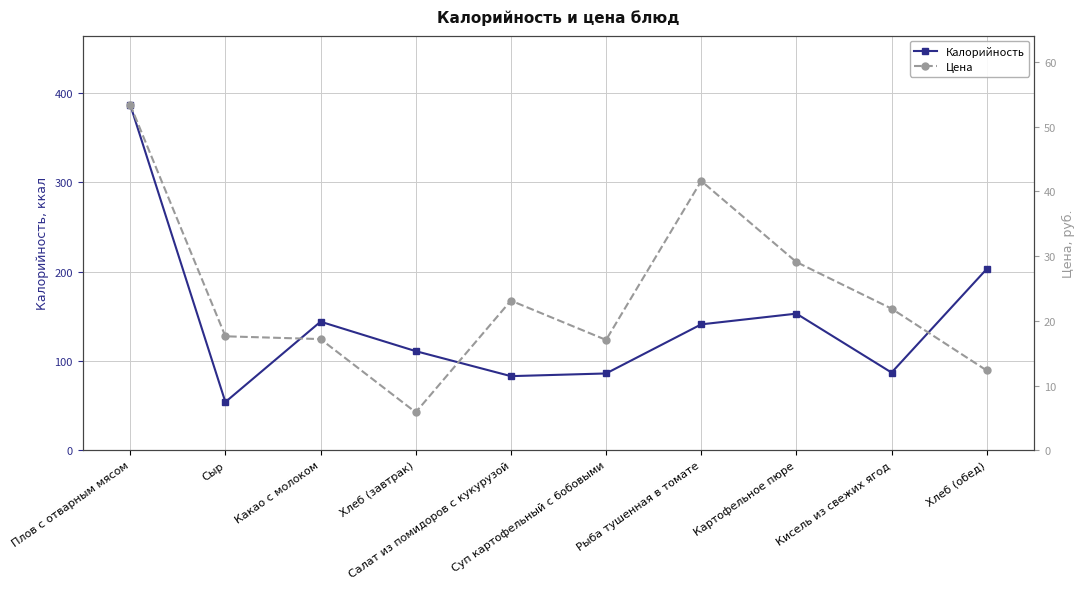

List the series in order of their peak value, highest first.

Калорийность, Цена